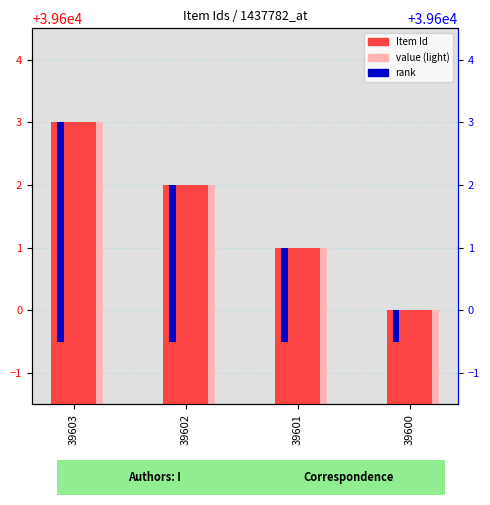

Which category has the highest value in the Item Id series?

39603